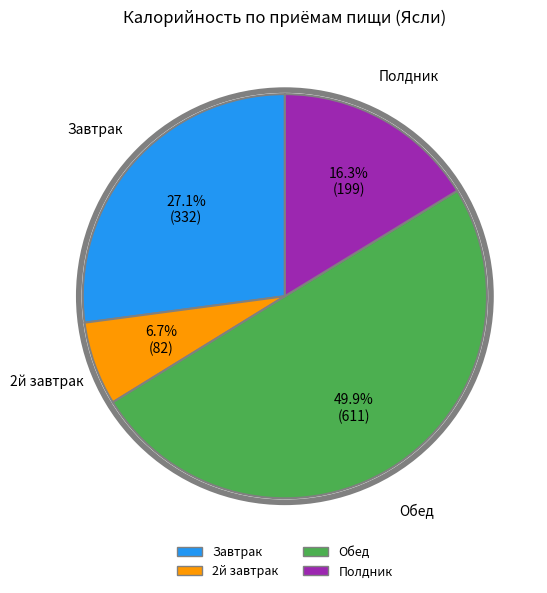

Does Полдник account for over 50% of the chart?

No